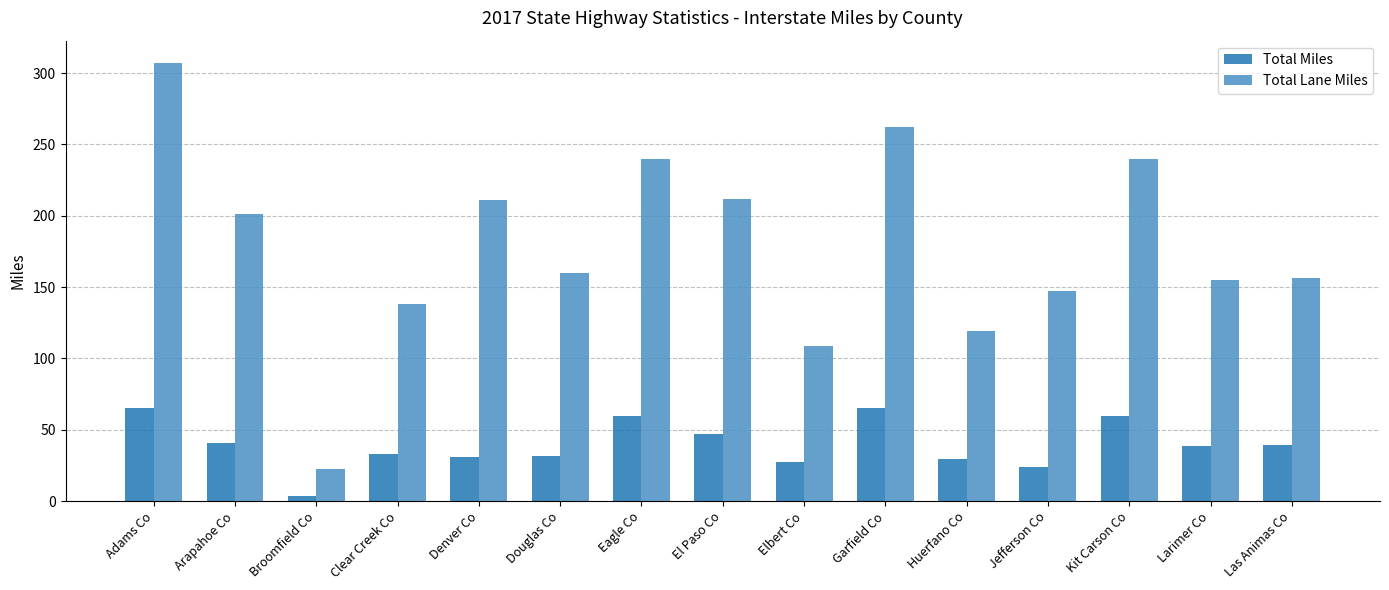

Which series has the widest spread of values?

Total Lane Miles